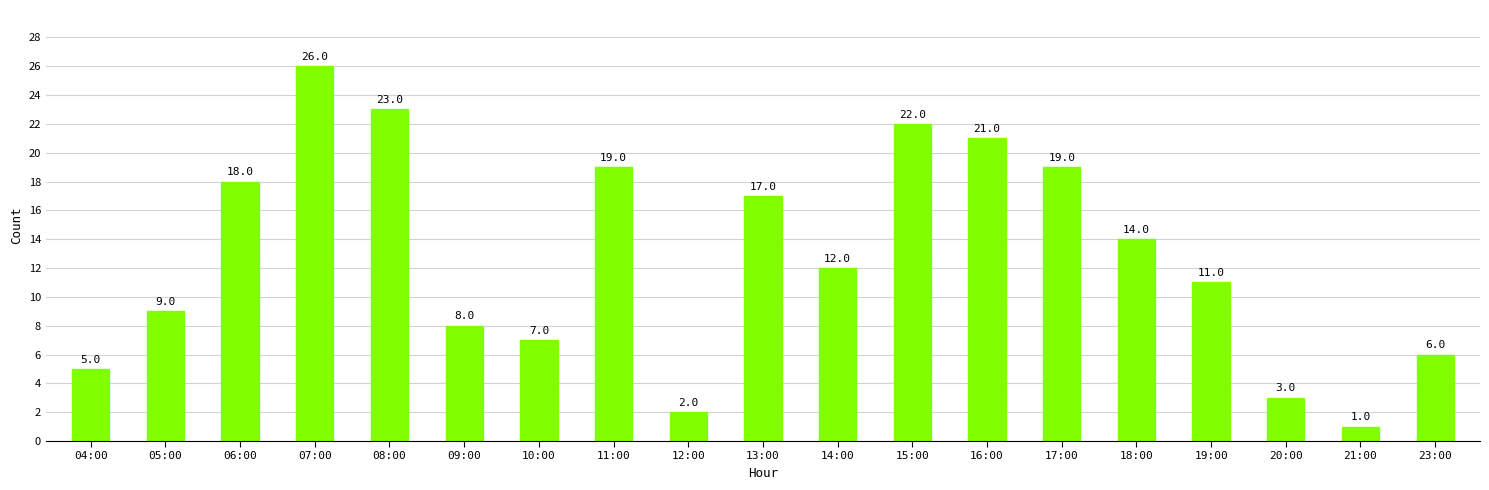

Is it true that the value at 09:00 is 8?

True